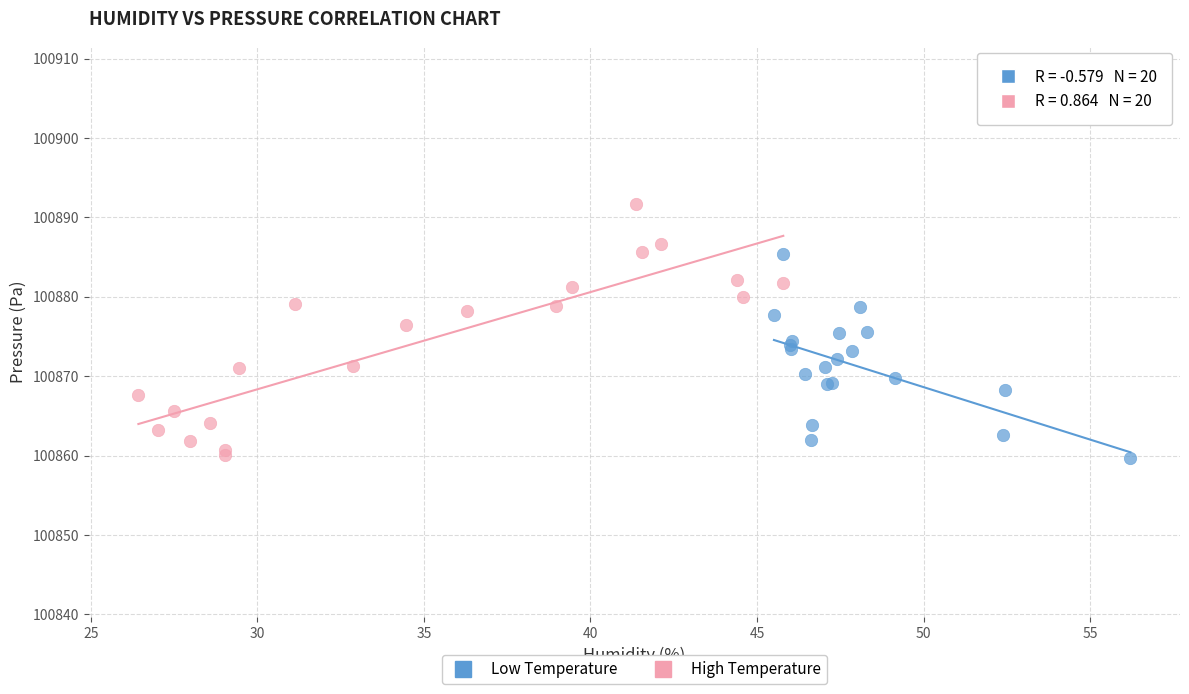

Which series reaches the maximum Y coordinate?

High Temperature